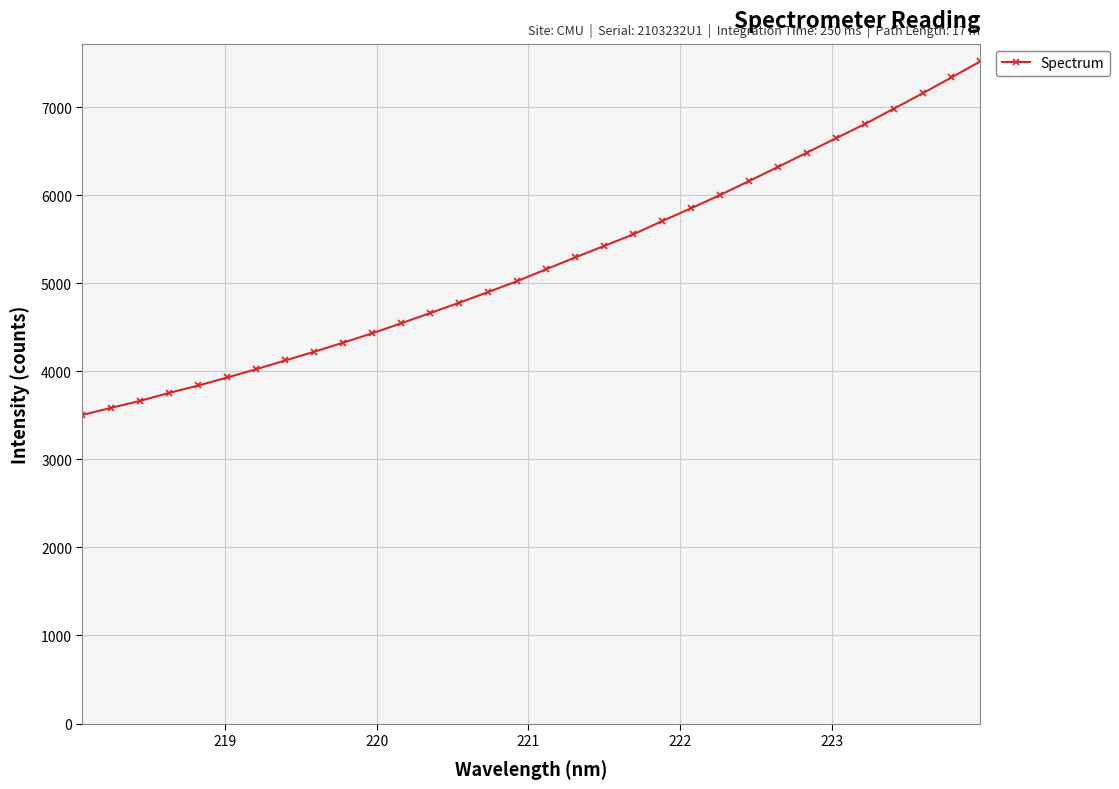

Reading left to right, list all the values displayed in this chart.

3505.0	3585.9	3665.2	3755.7	3838.6	3930.1	4024.8	4123.6	4222.2	4325.9	4431.5	4546.1	4661.6	4779.1	4900.3	5023.7	5158.8	5292.4	5422.6	5553.9	5704.7	5850.5	6001.0	6158.9	6319.0	6482.7	6644.7	6806.1	6980.5	7155.9	7336.4	7519.6